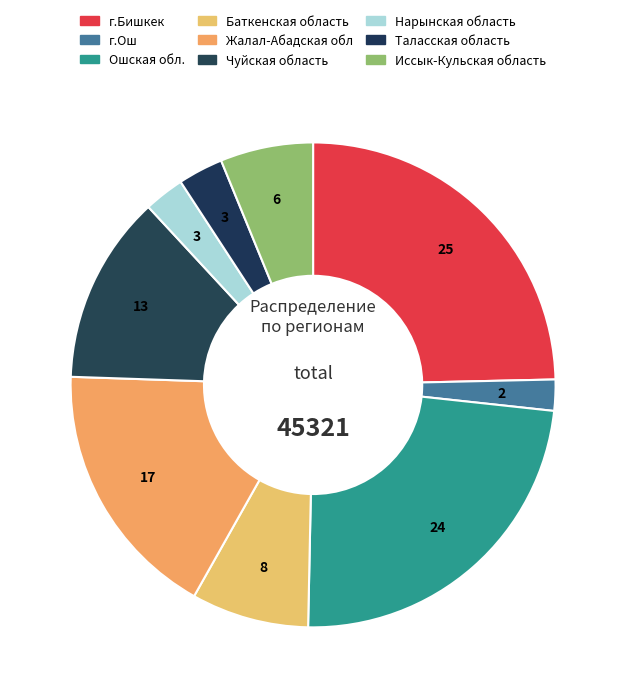

How many segments does this pie chart have?

9